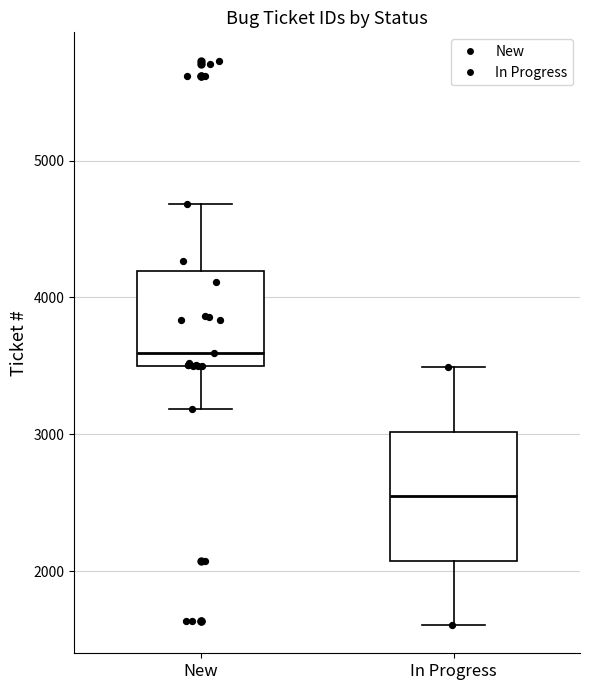

Comparing the boxes themselves (not the whiskers), which one is the tallest?

In Progress